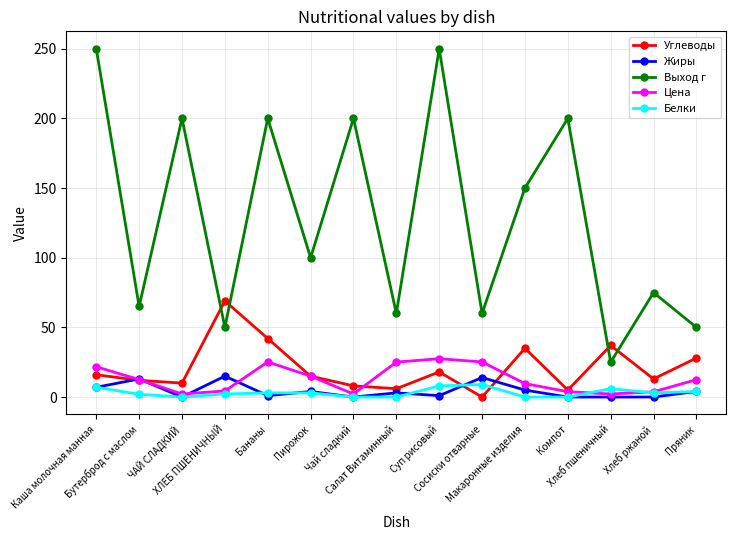

Which series has the largest total across all categories?

Выход г